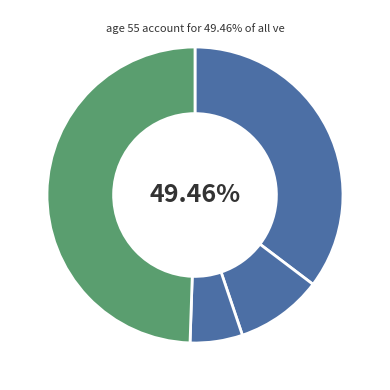

What is the total percentage of In other family household without children and In other family household with children?

15.2%